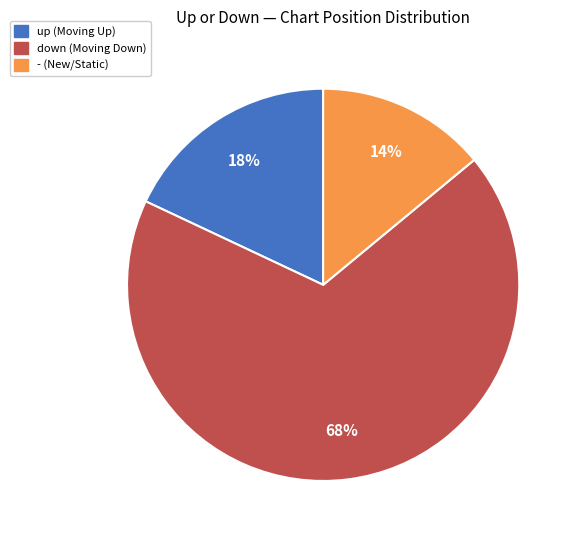

What is the smallest slice in the pie chart?

-